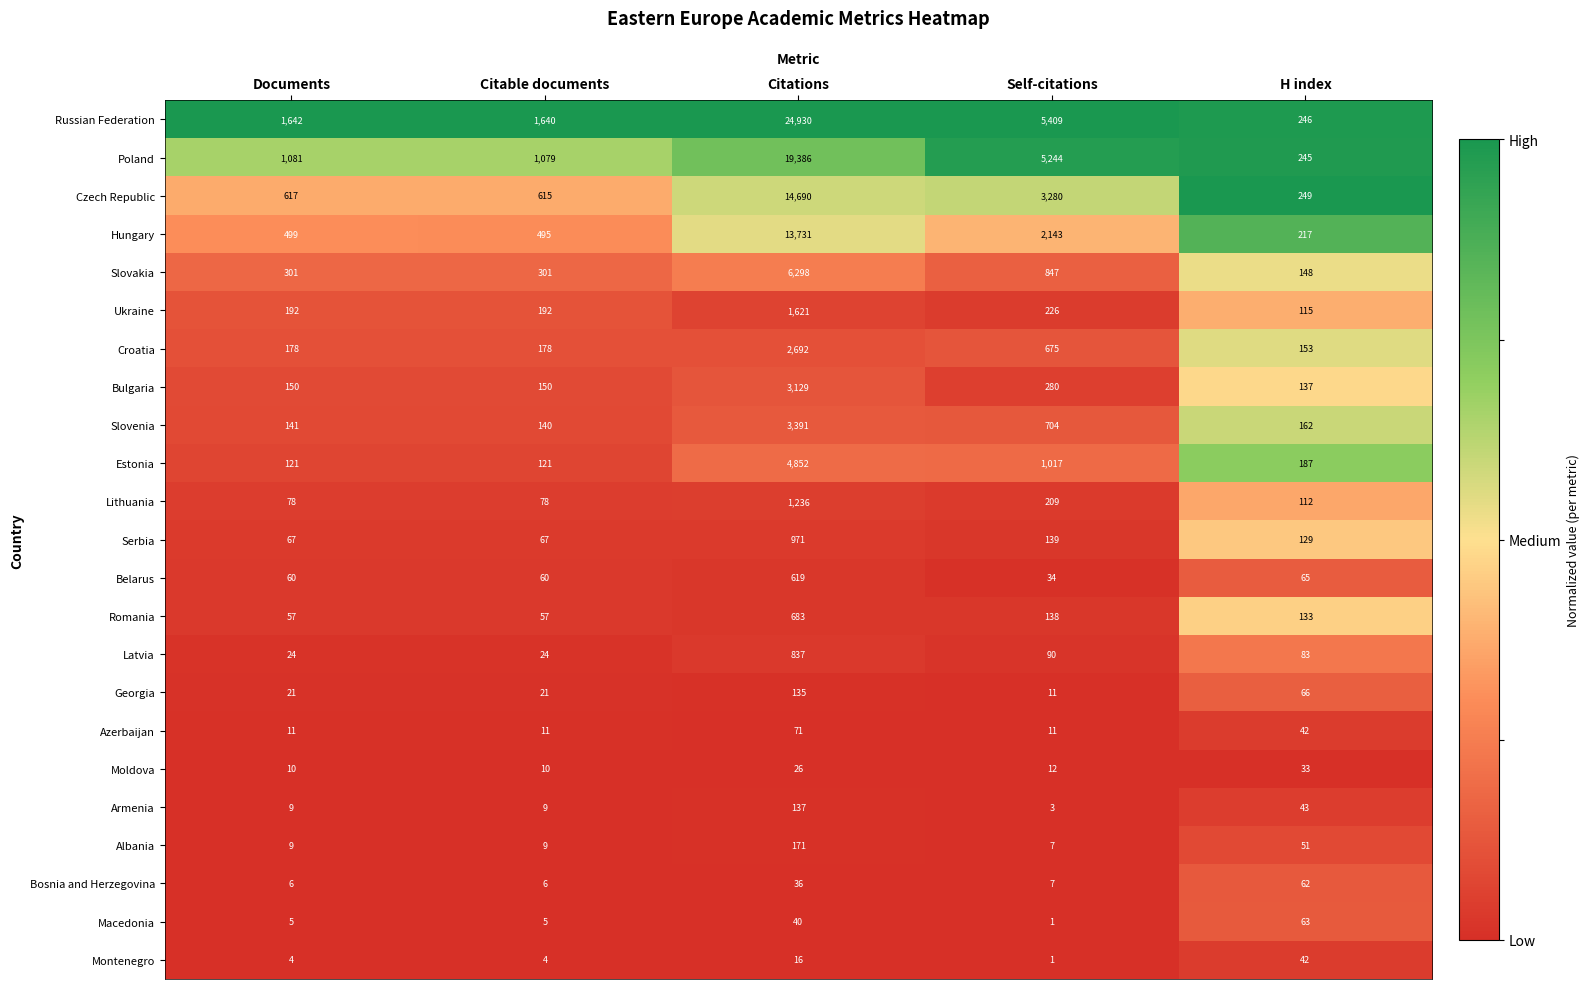

True or false: Russian Federation has a value of 24930 at Citations.

True